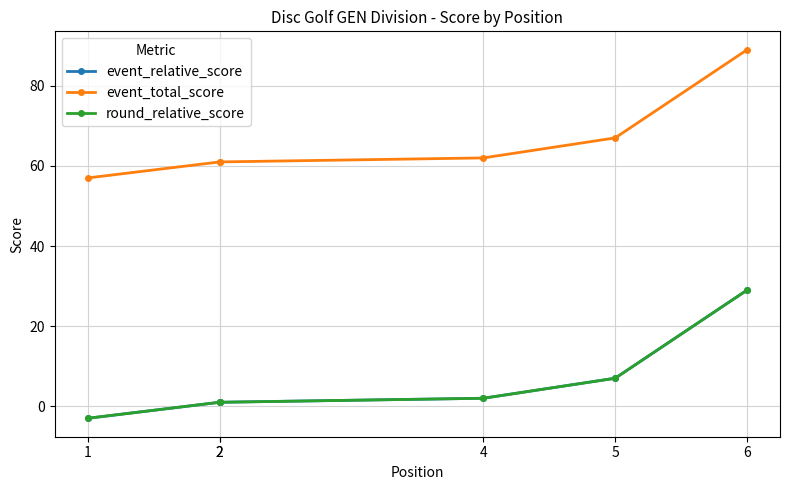

Between 2 and 5, which series saw the biggest shift?

event_relative_score